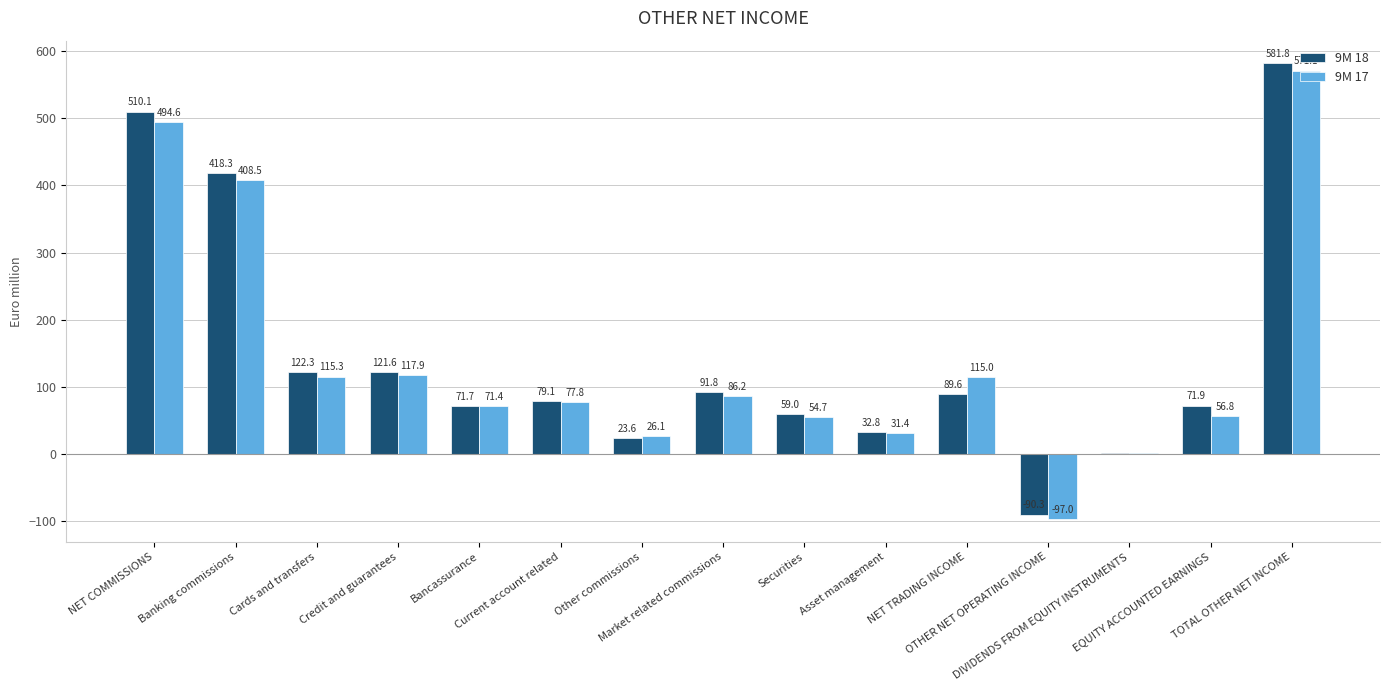

What is the sum of all 9M 17 values?

2131.5